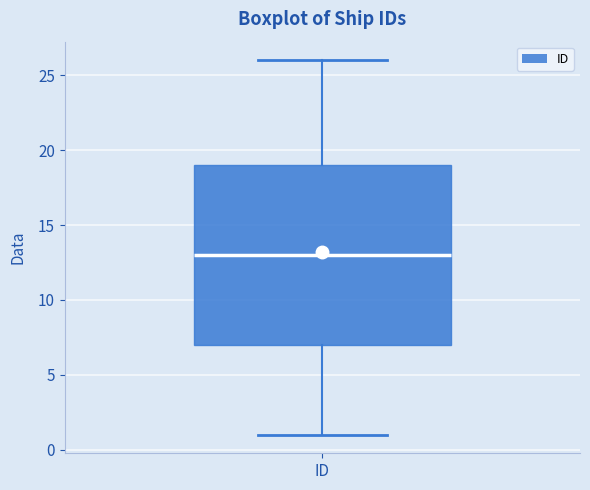

Where does the upper whisker of the box for ID end on the y-axis? The values are not printed on the chart, so give them approximately, as read against the axis.

26